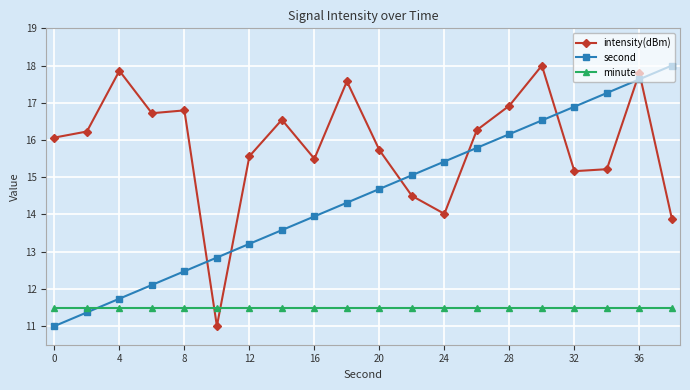

Reading right to left, transcribe all the data shown in this chart.

intensity(dBm): 13.9	17.8	15.2	15.2	18.0	16.9	16.3	14.0	14.5	15.7	17.6	15.5	16.5	15.6	11.0	16.8	16.7	17.9	16.2	16.1
second: 18.0	17.6	17.3	16.9	16.5	16.2	15.8	15.4	15.1	14.7	14.3	13.9	13.6	13.2	12.8	12.5	12.1	11.7	11.4	11.0
minute: 11.5	11.5	11.5	11.5	11.5	11.5	11.5	11.5	11.5	11.5	11.5	11.5	11.5	11.5	11.5	11.5	11.5	11.5	11.5	11.5